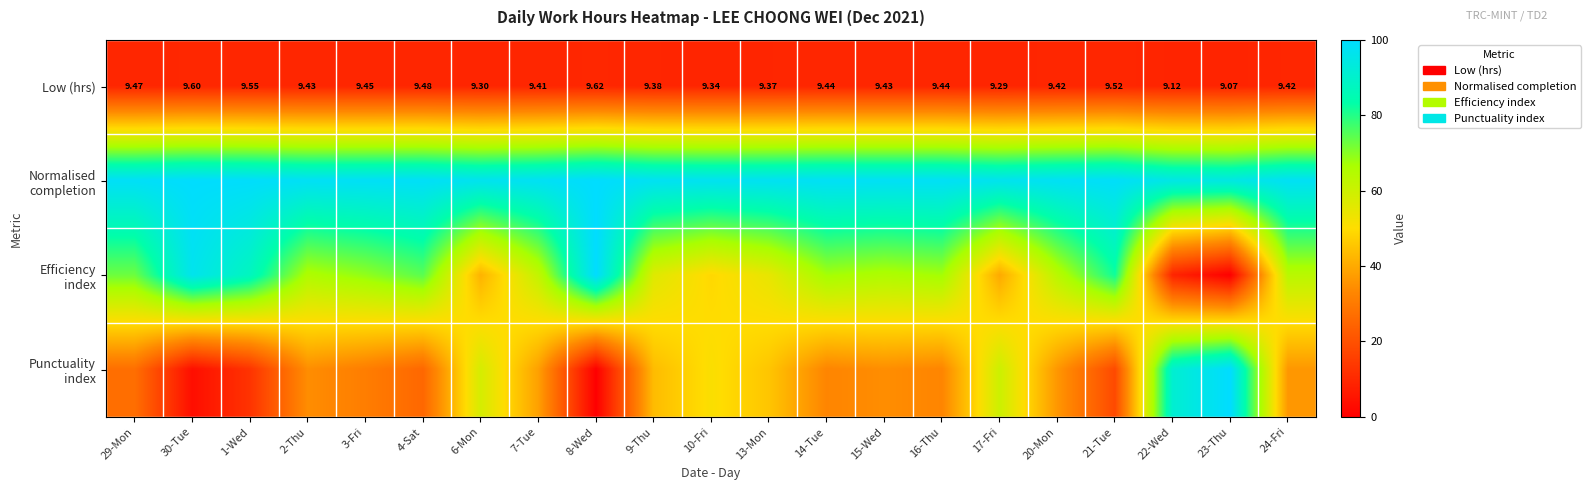

True or false: Efficiency index has a value of 128.1 at 1-Wed.

False